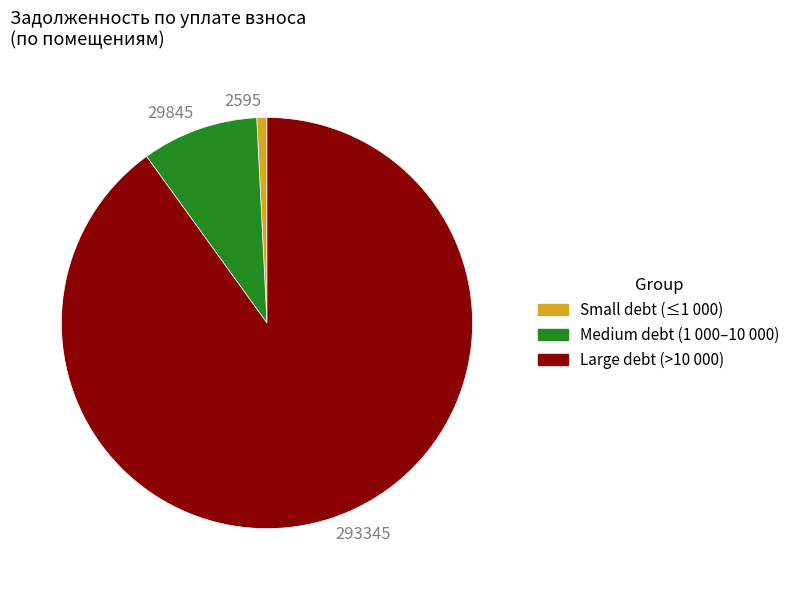

Between 29845 and 2595, which is larger?

29845